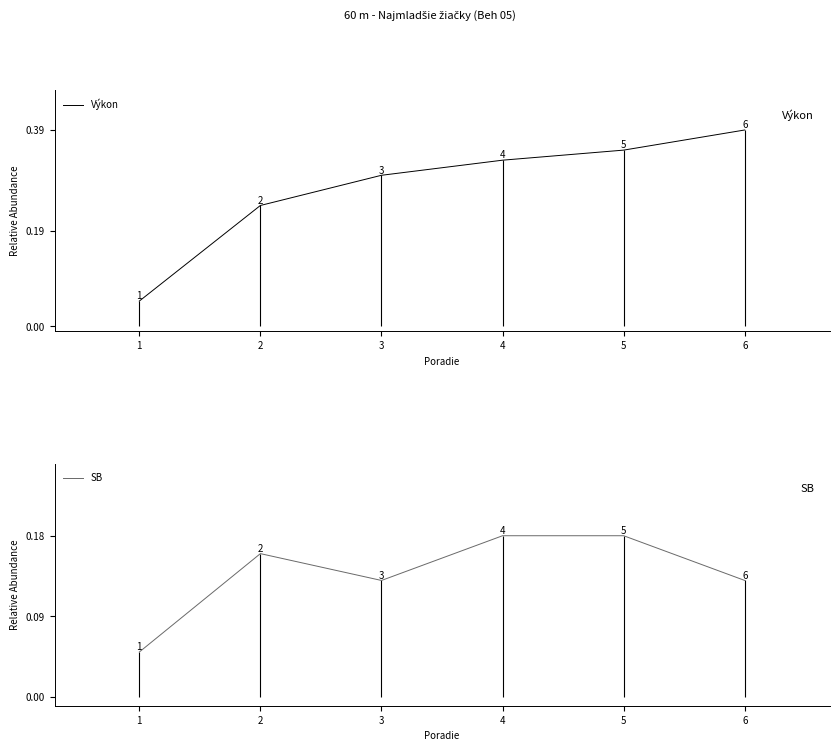

List the series in order of their peak value, lowest first.

SB, Výkon